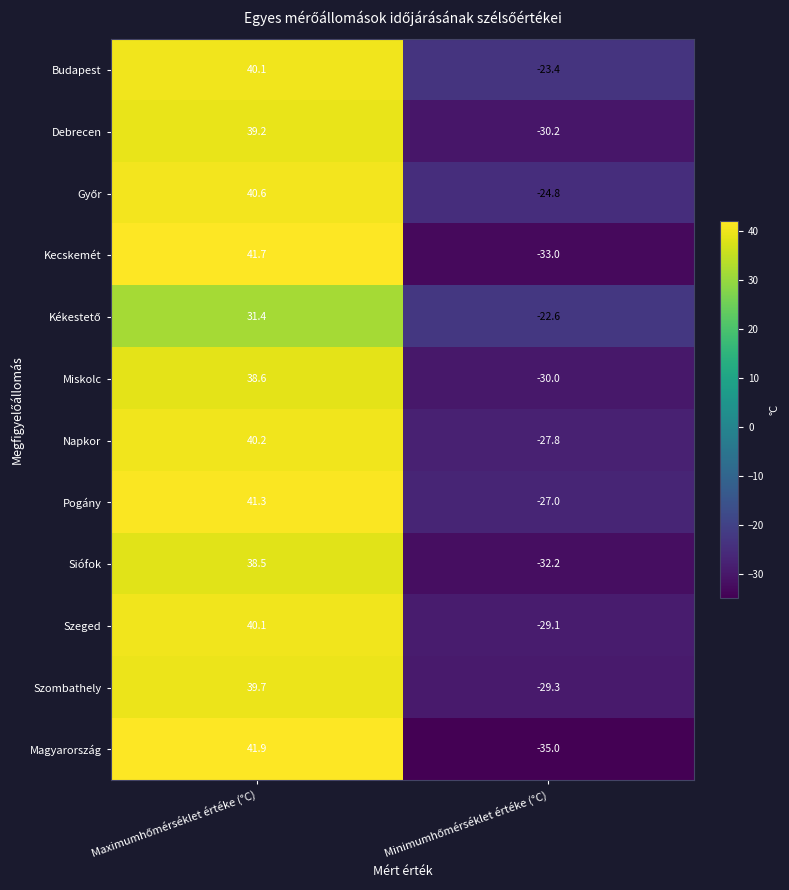

Which series has the largest range (max minus min)?

Magyarország